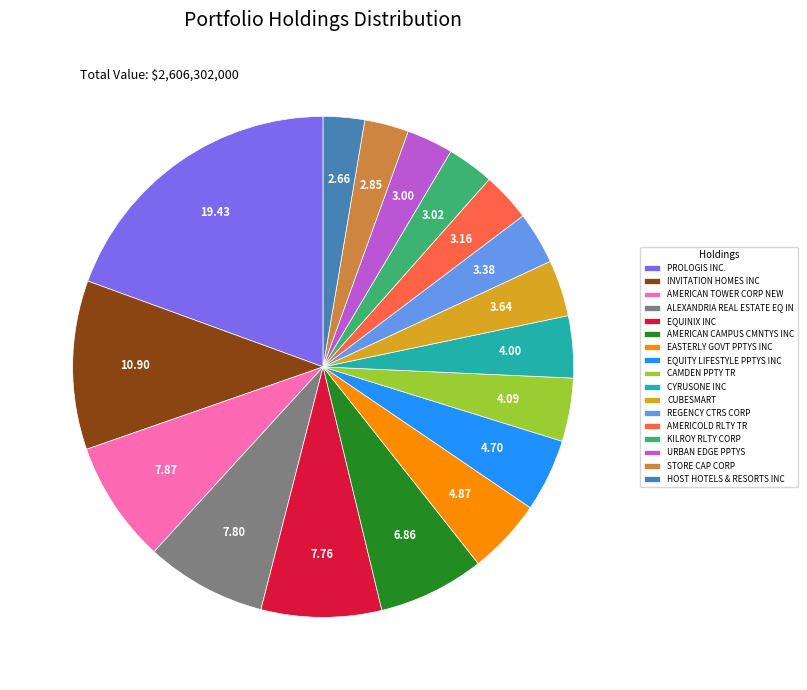

Do ALEXANDRIA REAL ESTATE EQ IN and AMERICAN TOWER CORP NEW together represent more than half of the pie?

No